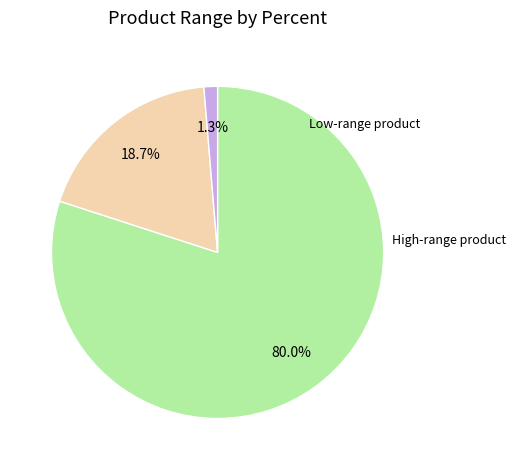

Is there any slice that represents more than half of the pie?

Yes